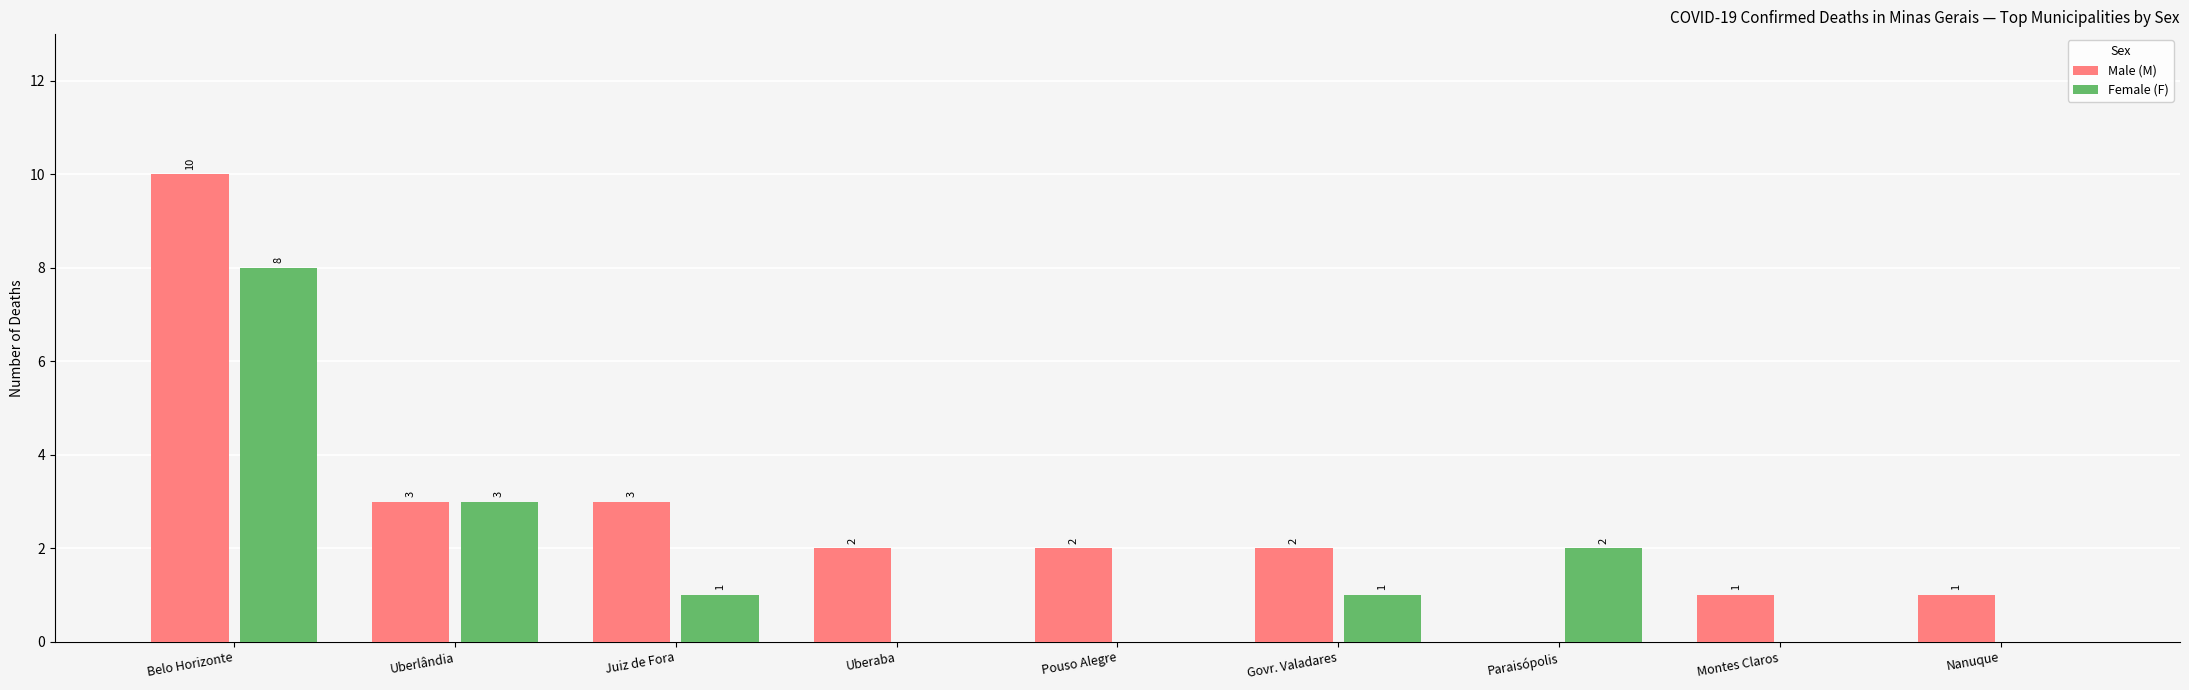

What is the sum of the Male (M) values at Uberlândia and Juiz de Fora?

6